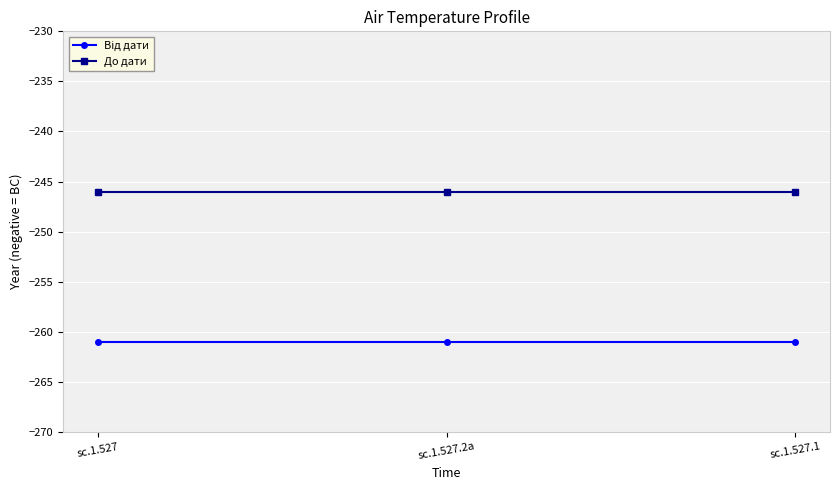

What is the spread (max minus min) of values at sc.1.527?

15